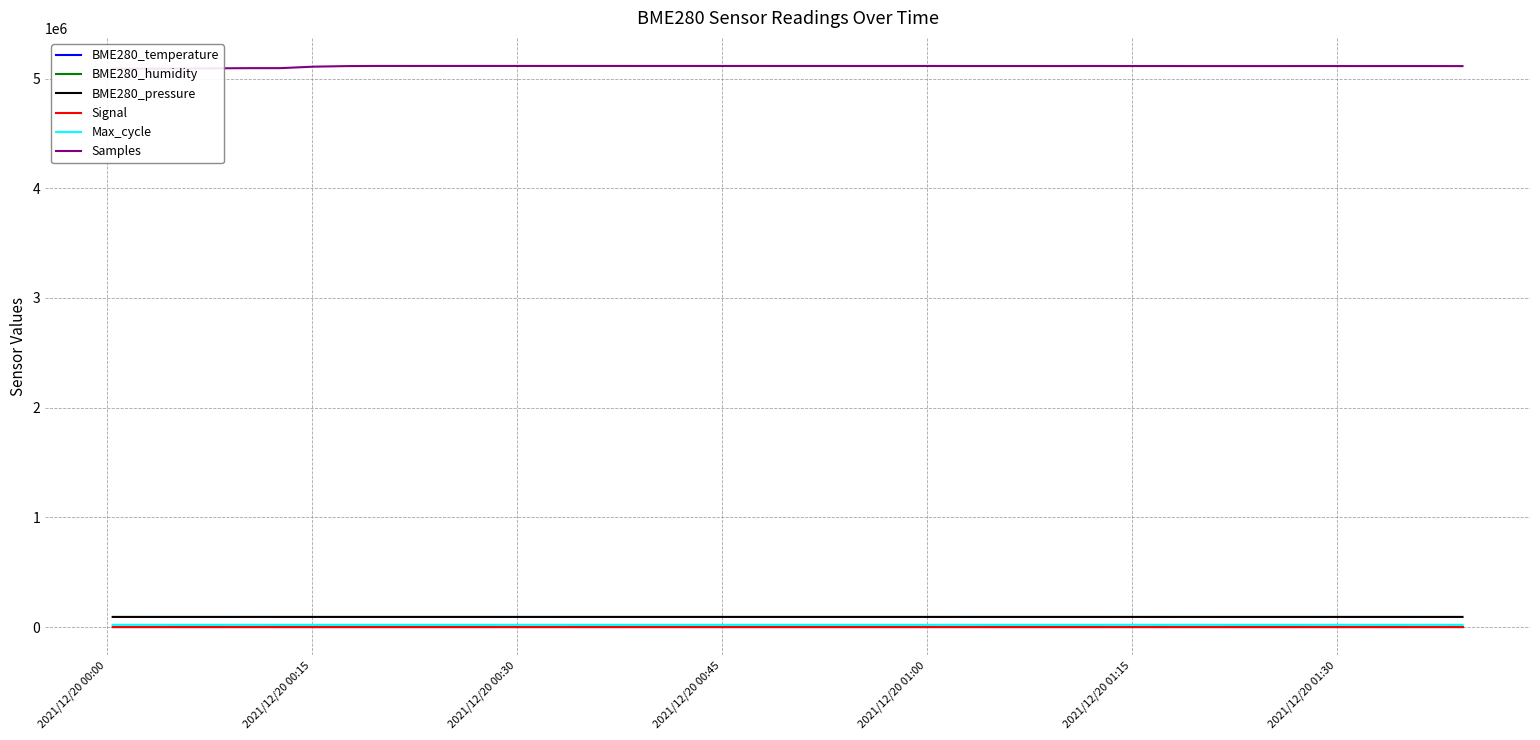

Reading left to right, transcribe all the data shown in this chart.

BME280_temperature: 0.4	0.4	0.4	0.4	0.4	-0.2	-0.1	0.0	-0.0	0.1	0.2	0.3	0.4	0.4	0.5	0.5	0.5	0.5	0.5	0.5	0.6	0.6	0.6	0.7	0.6	0.5	0.7	0.7	0.8	0.8	0.8	0.9	0.9	0.9	0.9	0.9	0.8	0.9	1.0	1.1
BME280_humidity: 100.0	100.0	100.0	100.0	100.0	100.0	100.0	100.0	100.0	100.0	100.0	100.0	100.0	100.0	100.0	100.0	100.0	100.0	100.0	100.0	100.0	100.0	100.0	100.0	100.0	100.0	100.0	100.0	100.0	100.0	100.0	100.0	100.0	100.0	100.0	100.0	100.0	100.0	100.0	100.0
BME280_pressure: 92604.3	92605.8	92592.5	92611.0	92608.1	92624.5	92622.1	92623.0	92613.3	92616.7	92618.3	92610.0	92617.8	92615.4	92612.5	92613.2	92621.1	92620.8	92624.1	92618.8	92621.7	92619.8	92611.7	92613.7	92599.7	92604.5	92593.7	92605.2	92606.9	92612.0	92604.1	92610.6	92606.7	92610.6	92597.8	92601.3	92613.2	92612.4	92605.6	92608.0
Signal: -84.0	-84.0	-83.0	-84.0	-84.0	-83.0	-84.0	-83.0	-84.0	-84.0	-85.0	-84.0	-84.0	-84.0	-84.0	-84.0	-83.0	-83.0	-83.0	-82.0	-83.0	-83.0	-82.0	-83.0	-82.0	-84.0	-83.0	-83.0	-83.0	-83.0	-83.0	-83.0	-83.0	-84.0	-83.0	-83.0	-84.0	-83.0	-83.0	-83.0
Max_cycle: 20290.0	20313.0	19935.0	19935.0	20370.0	19928.0	19969.0	19928.0	19931.0	19927.0	19973.0	19924.0	20271.0	20270.0	19927.0	19976.0	19969.0	19928.0	19973.0	19924.0	19923.0	19932.0	19927.0	19993.0	20323.0	19924.0	19924.0	19969.0	19928.0	20534.0	19930.0	20685.0	19924.0	19928.0	19927.0	20352.0	20036.0	19927.0	20290.0	19931.0
Samples: 5091190.0	5091195.0	5091281.0	5093762.0	5095331.0	5095484.0	5109013.0	5114157.0	5115531.0	5115262.0	5115483.0	5115540.0	5115497.0	5115228.0	5115412.0	5115246.0	5115204.0	5115120.0	5115228.0	5115058.0	5115126.0	5114916.0	5114945.0	5115117.0	5114752.0	5114723.0	5114709.0	5114567.0	5114939.0	5114620.0	5114703.0	5114391.0	5114397.0	5114237.0	5114526.0	5114587.0	5114406.0	5114585.0	5114477.0	5114074.0